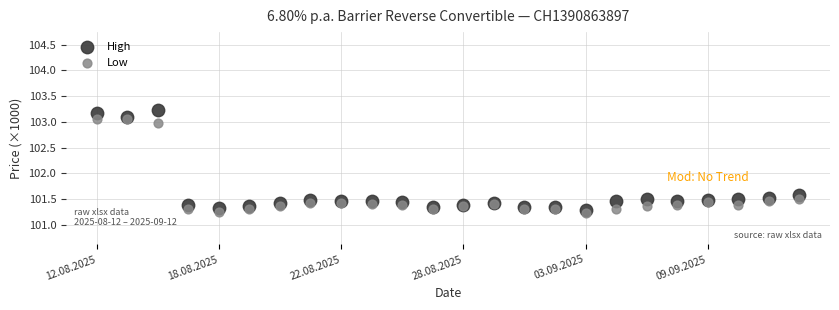

Which series has the widest spread of Y values?

High